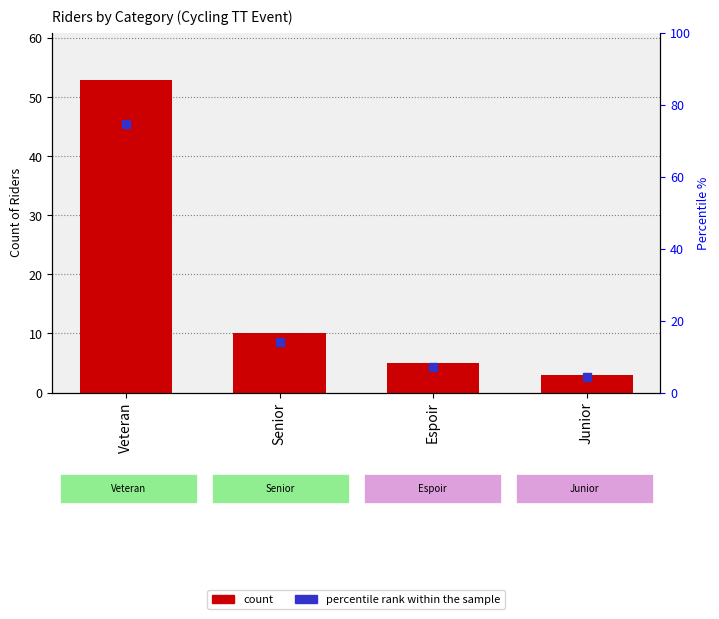

At which category does the chart reach its peak across all series?

Veteran